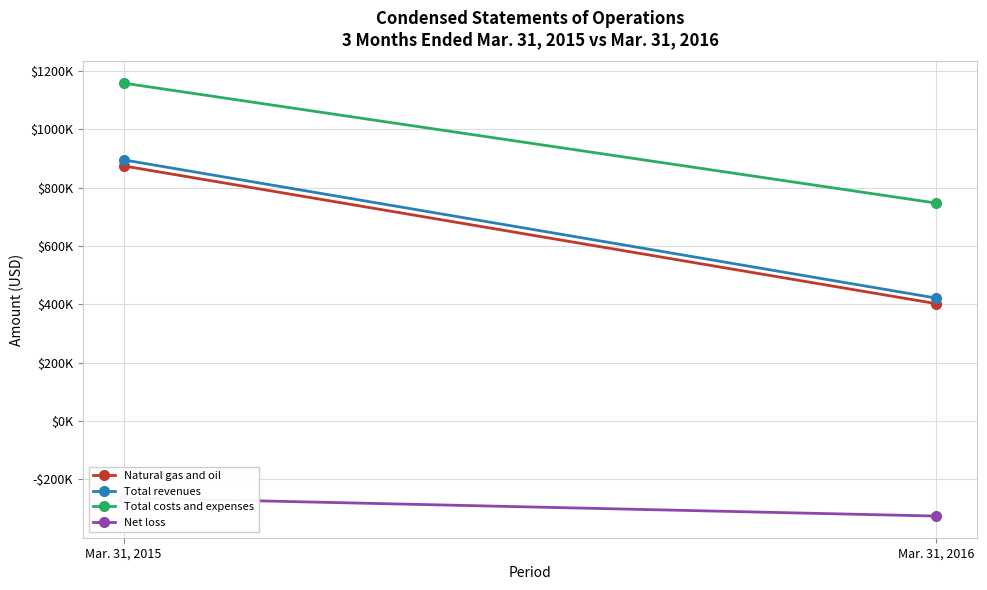

What is the approximate value of Total costs and expenses at Mar. 31, 2015, to the nearest 10?

1158600